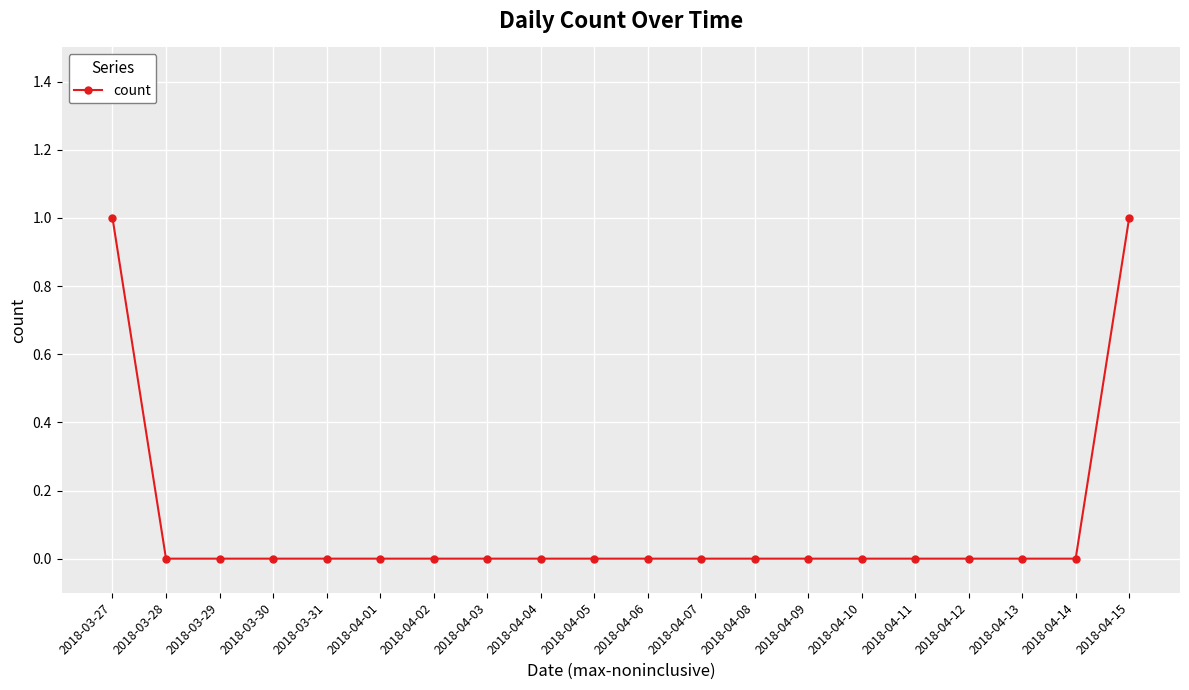

Reading right to left, transcribe all the data shown in this chart.

2018-04-15=1	2018-04-14=0	2018-04-13=0	2018-04-12=0	2018-04-11=0	2018-04-10=0	2018-04-09=0	2018-04-08=0	2018-04-07=0	2018-04-06=0	2018-04-05=0	2018-04-04=0	2018-04-03=0	2018-04-02=0	2018-04-01=0	2018-03-31=0	2018-03-30=0	2018-03-29=0	2018-03-28=0	2018-03-27=1